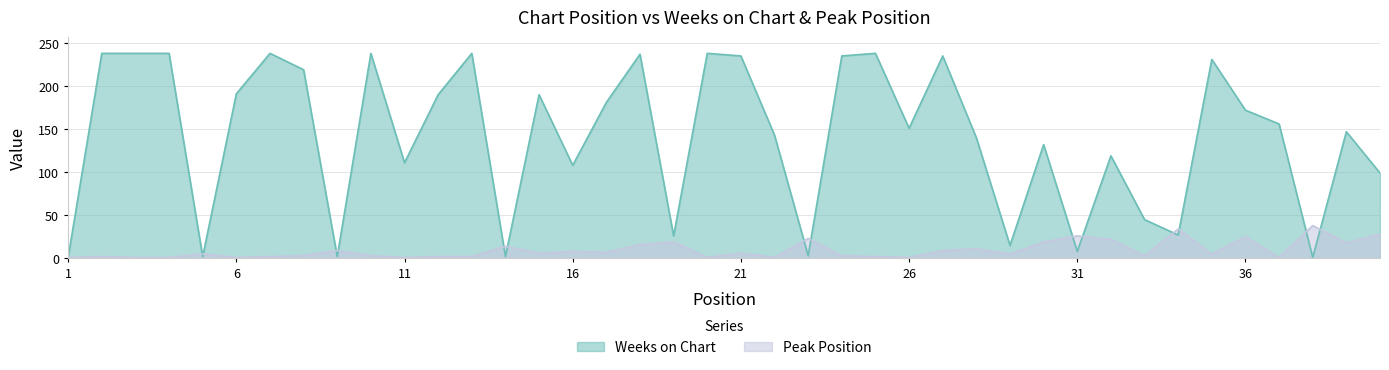

Reading left to right, transcribe all the data shown in this chart.

Weeks on Chart: 1=1	2=238	3=238	4=238	5=2	6=191	7=238	8=219	9=2	10=238	11=111	12=190	13=238	14=2	15=190	16=108	17=181	18=237	19=26	20=238	21=235	22=143	23=3	24=235	25=238	26=151	27=235	28=140	29=15	30=132	31=8	32=119	33=45	34=27	35=231	36=172	37=156	38=1	39=147	40=99
Peak Position: 1=1	2=2	3=1	4=1	5=5	6=1	7=2	8=3	9=9	10=3	11=1	12=2	13=2	14=14	15=6	16=8	17=7	18=16	19=19	20=1	21=6	22=1	23=23	24=3	25=2	26=1	27=9	28=11	29=5	30=19	31=26	32=22	33=3	34=34	35=5	36=25	37=1	38=38	39=18	40=28